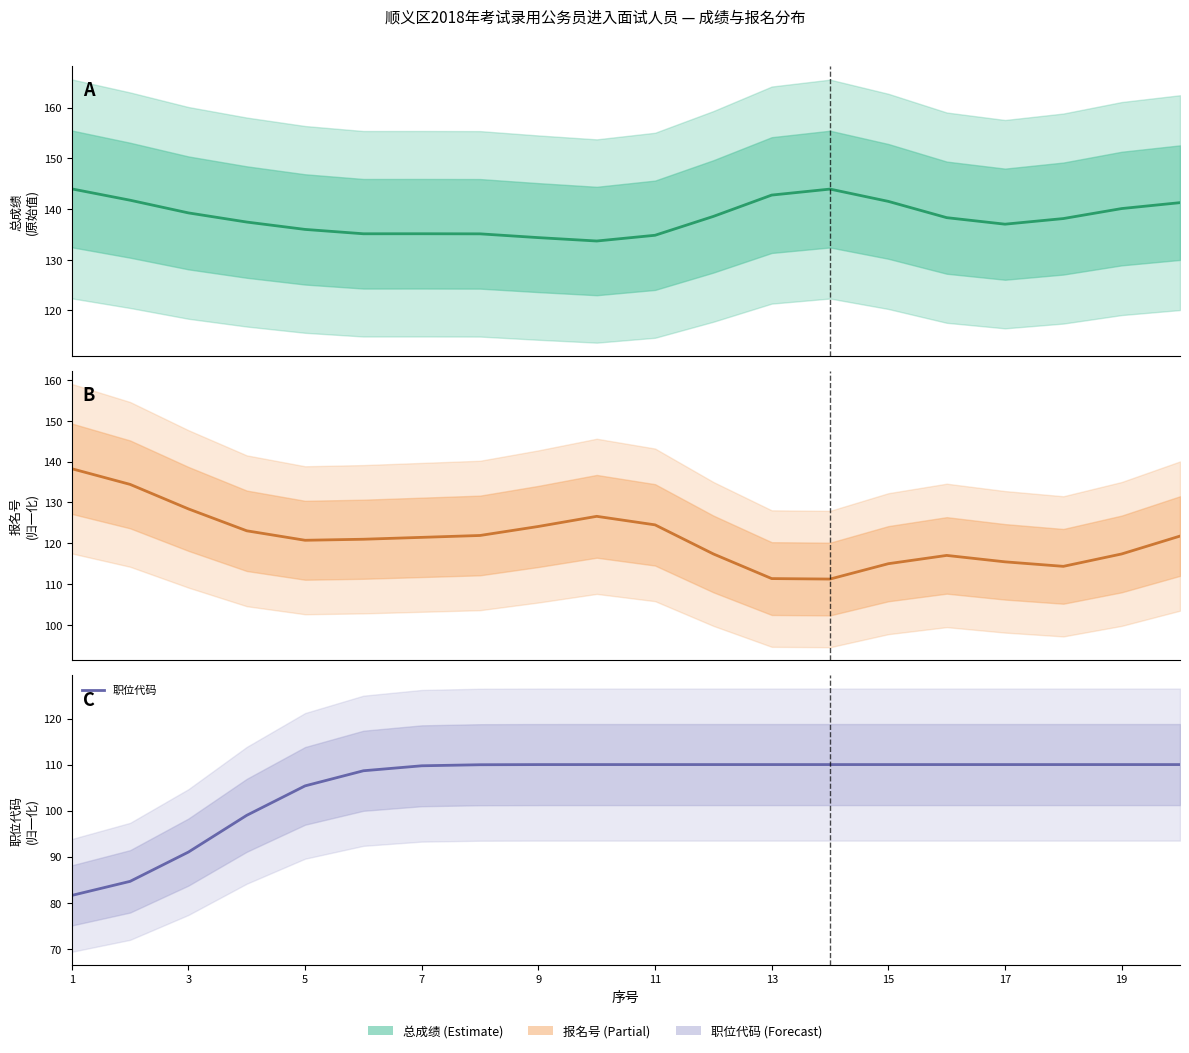

What are all the series names shown in the legend?

总成绩, 报名号, 职位代码